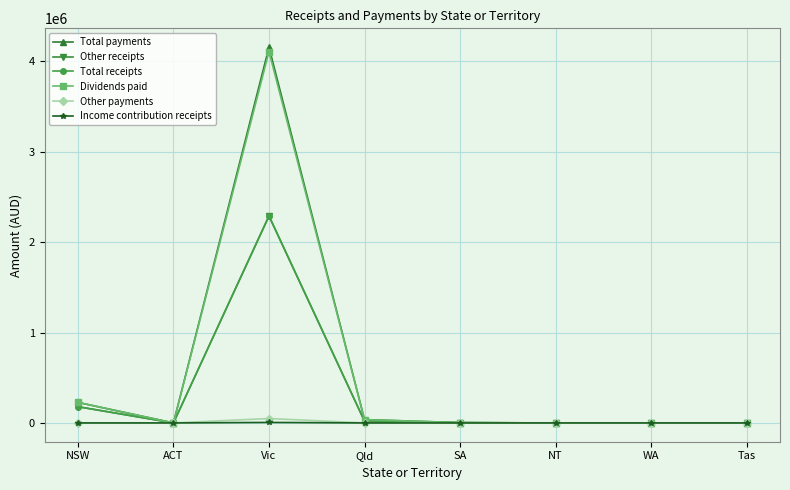

At which category does Other receipts reach its first local valley?

ACT